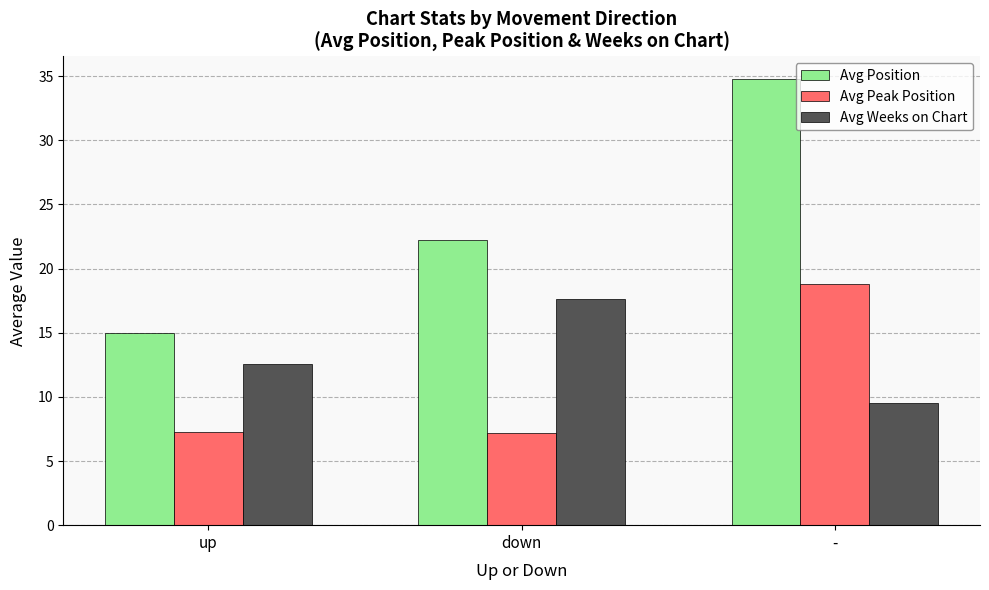

At up, list the series in order from smallest to largest.

Avg Peak Position, Avg Weeks on Chart, Avg Position